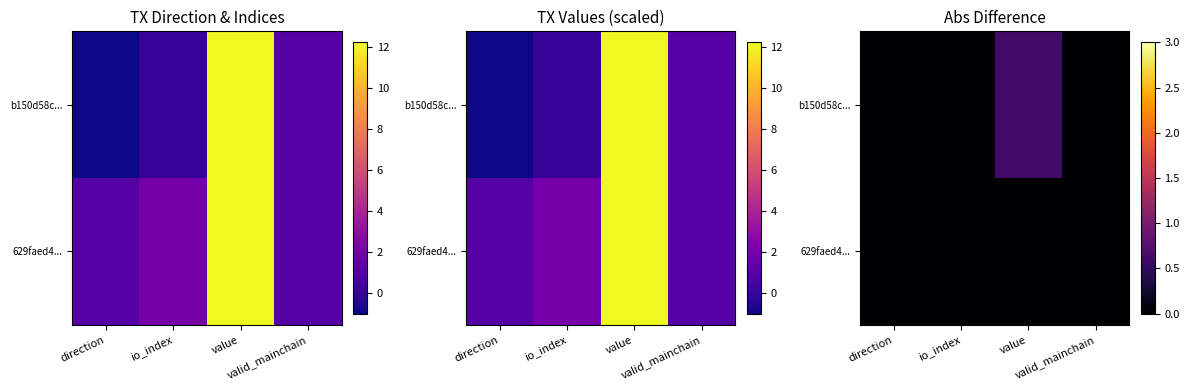

Is the value of b150d58c... at value greater than the value of 629faed4... at io_index?

Yes